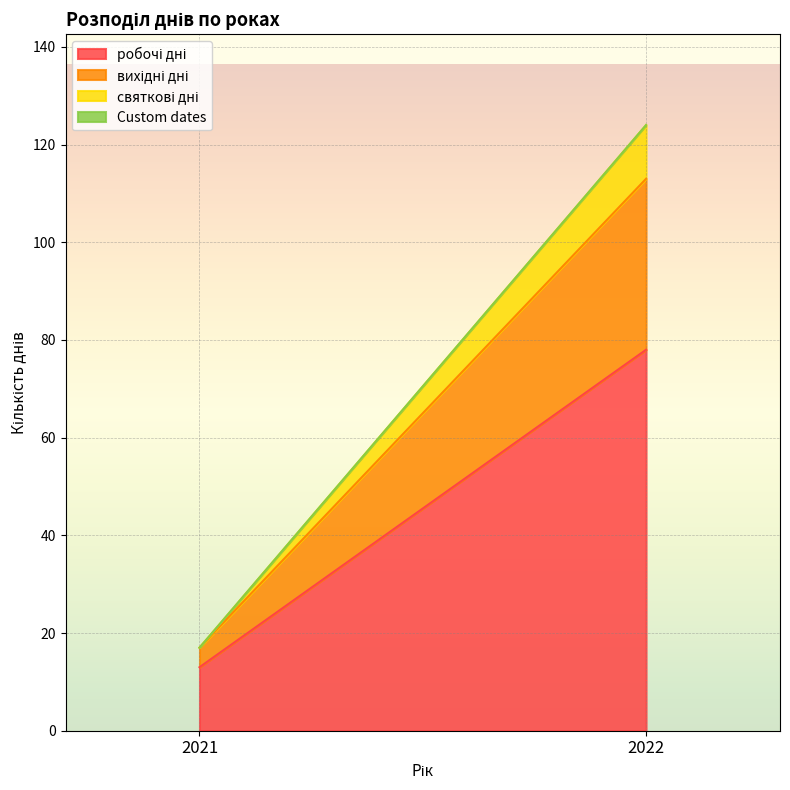

What is the maximum value shown in the chart?

78